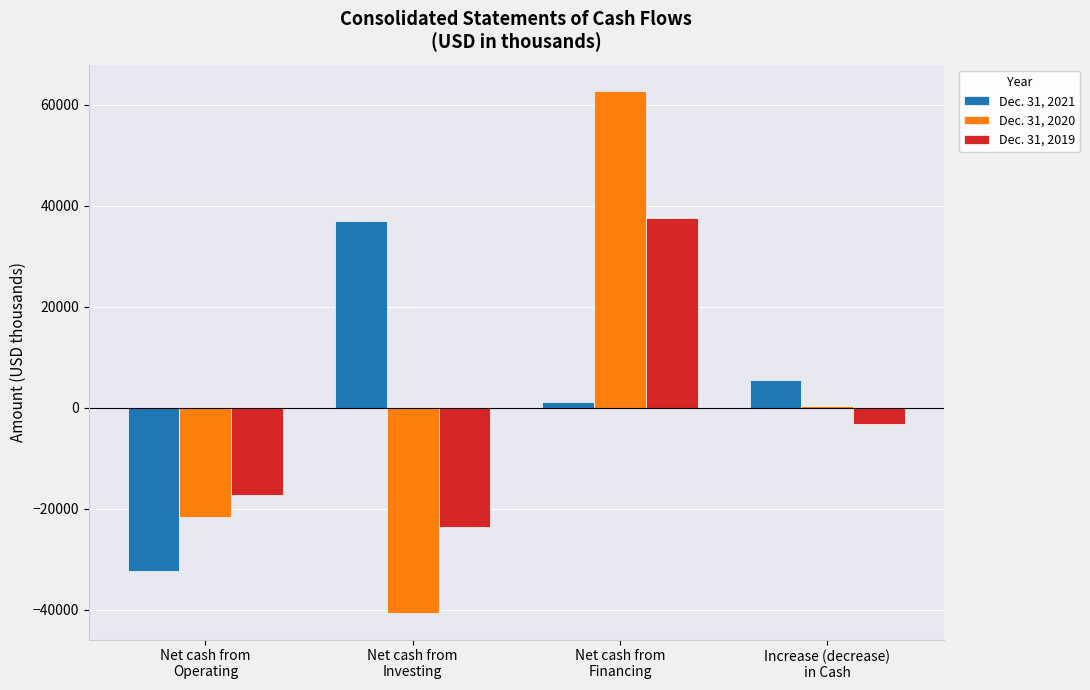

What is the approximate value of Dec. 31, 2020 at Net cash from
Financing?

62774